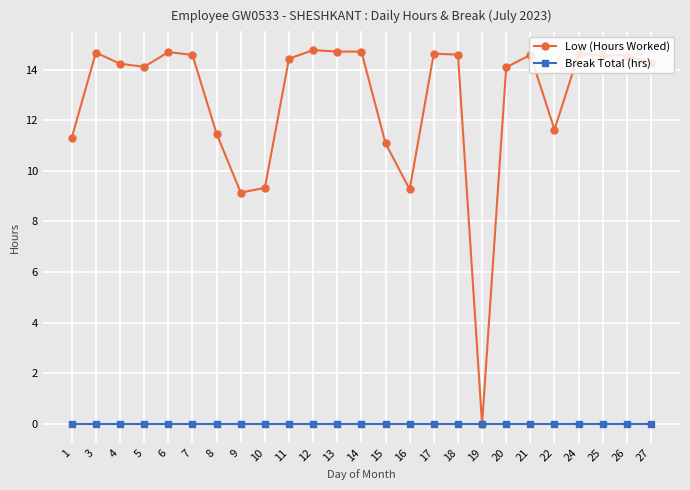

What is the maximum value shown in the chart?

14.8